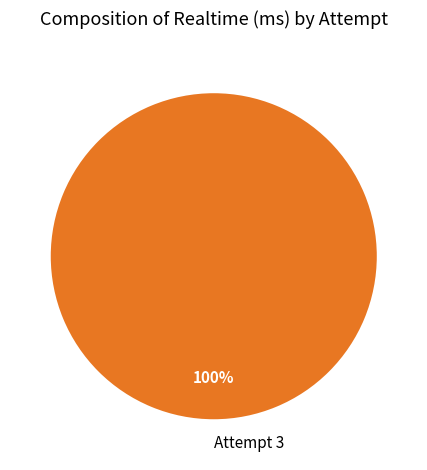

The Attempt 3 slice represents 100% of the pie. True or false?

True